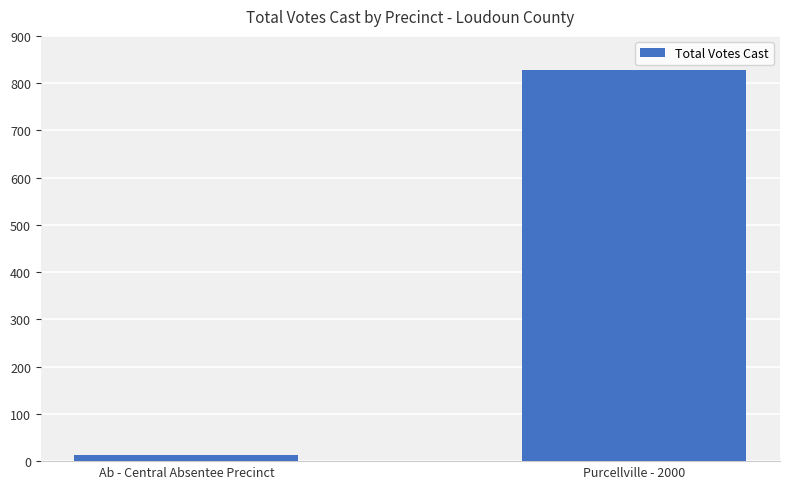

Does the chart contain stacked bars?

No